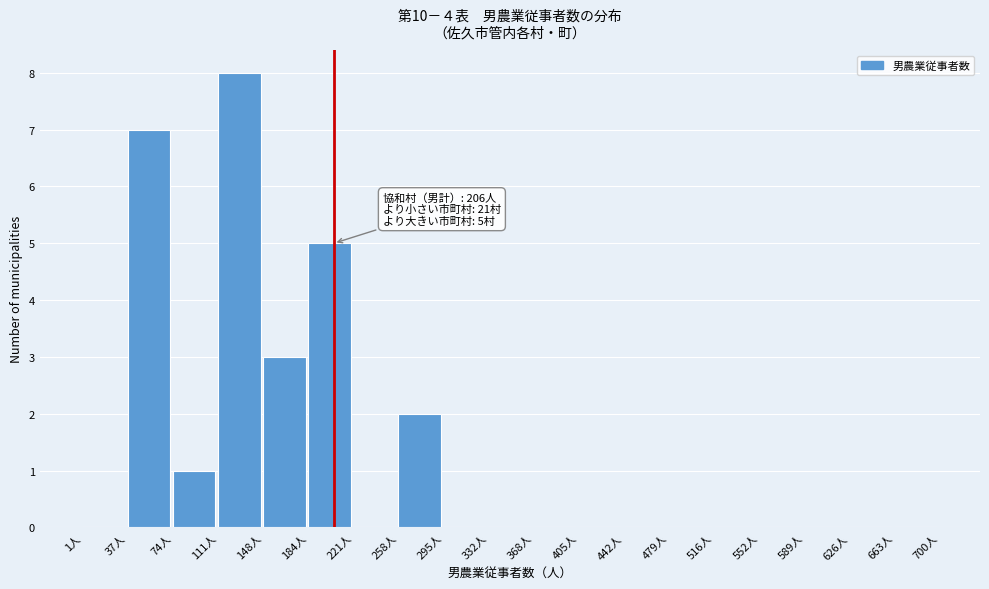

Over which range of the x-axis is the bar tallest?

110 to 150